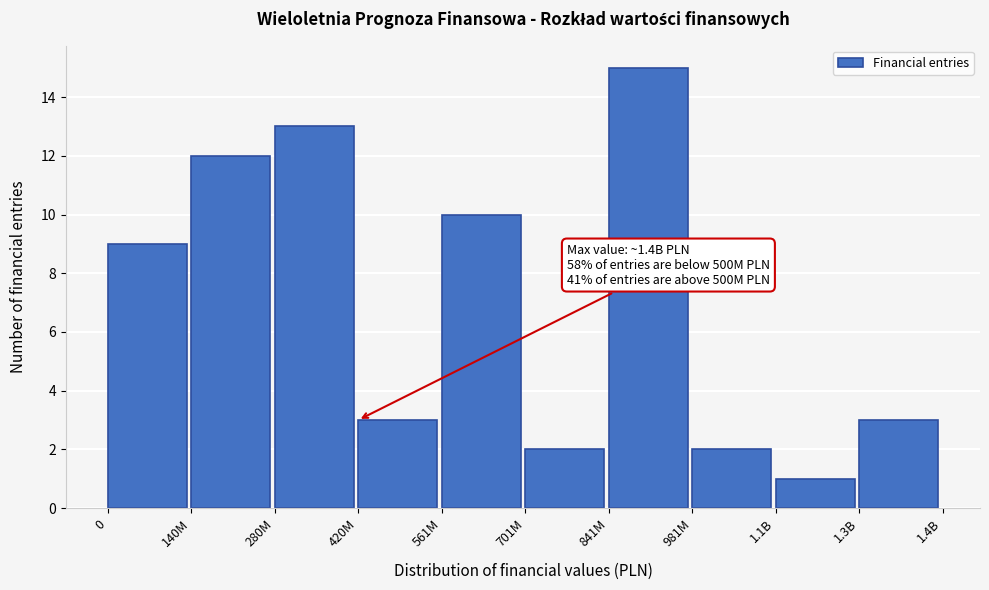

Reading right to left, transcribe all the data shown in this chart.

1.3B=3	1.1B=1	981M=2	841M=15	701M=2	561M=10	420M=3	280M=13	140M=12	0=9